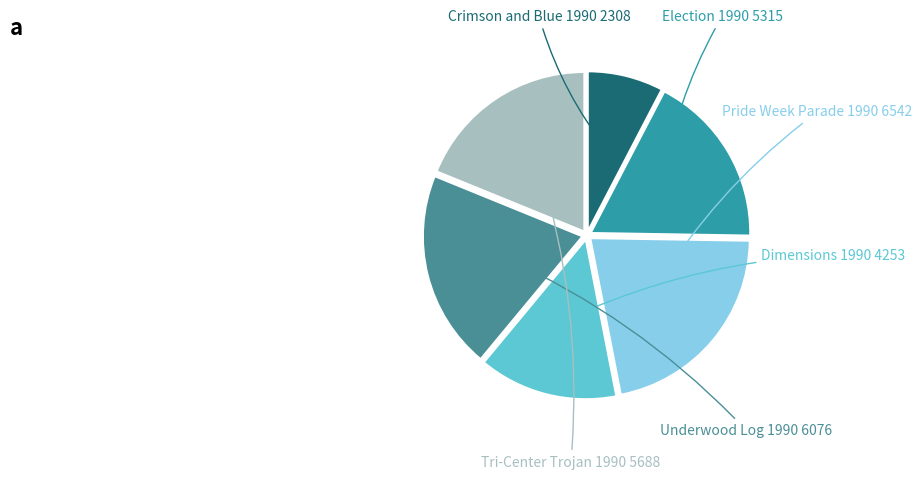

To the nearest percent, what is the difference between the Pride Week Parade 1990 and Dimensions 1990 slice percentages?

8%